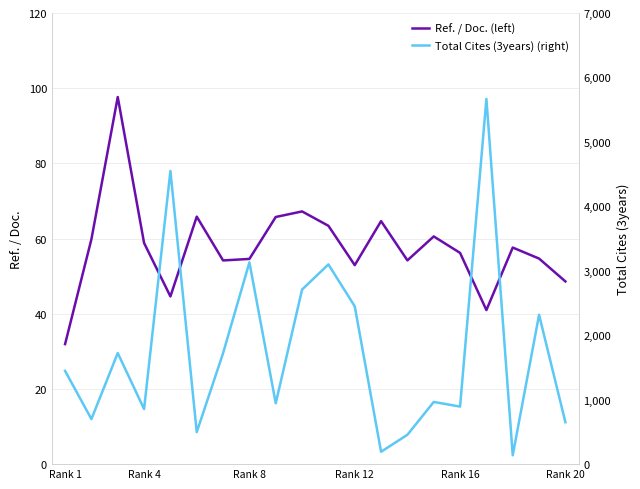

What is the minimum value for Ref. / Doc. (left)?

31.9